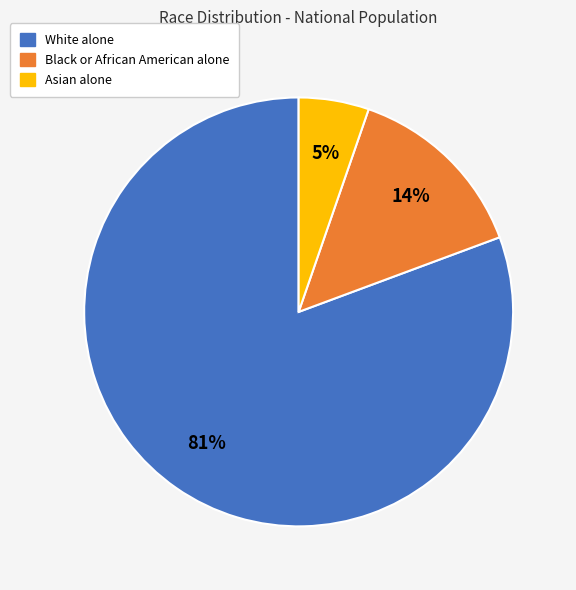

Rank the categories by value from lowest to highest.

Asian alone, Black or African American alone, White alone